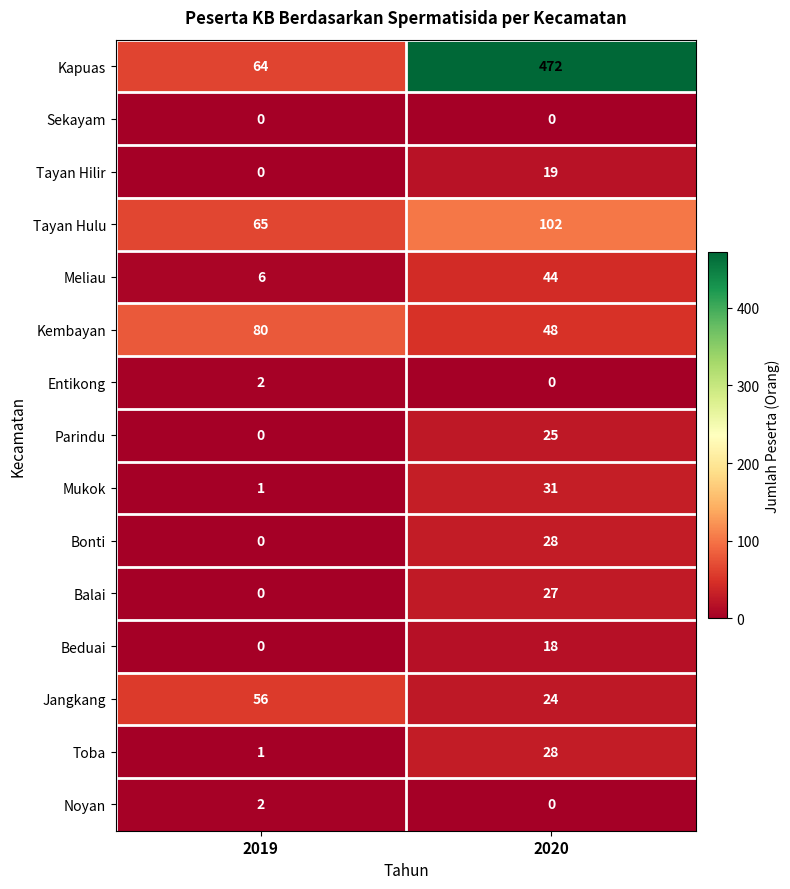

Read the Toba value at 2020, to the nearest 10.

30